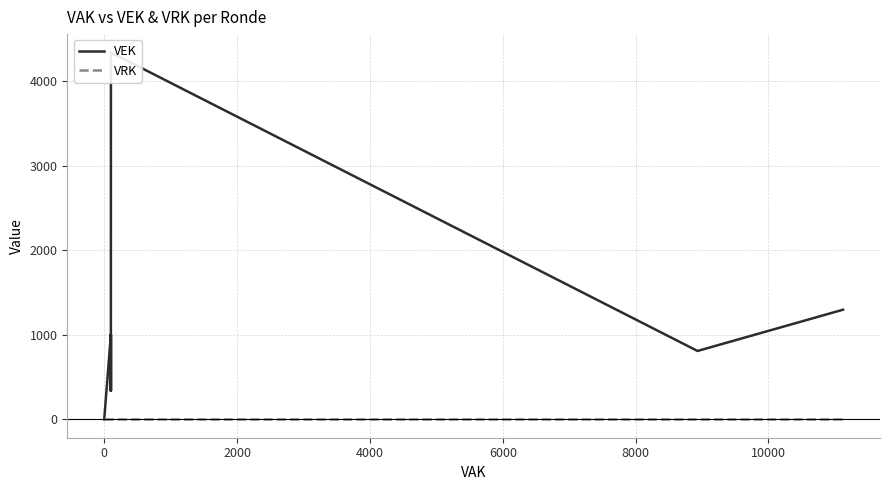

What is the total value across all series at 10000?

1000